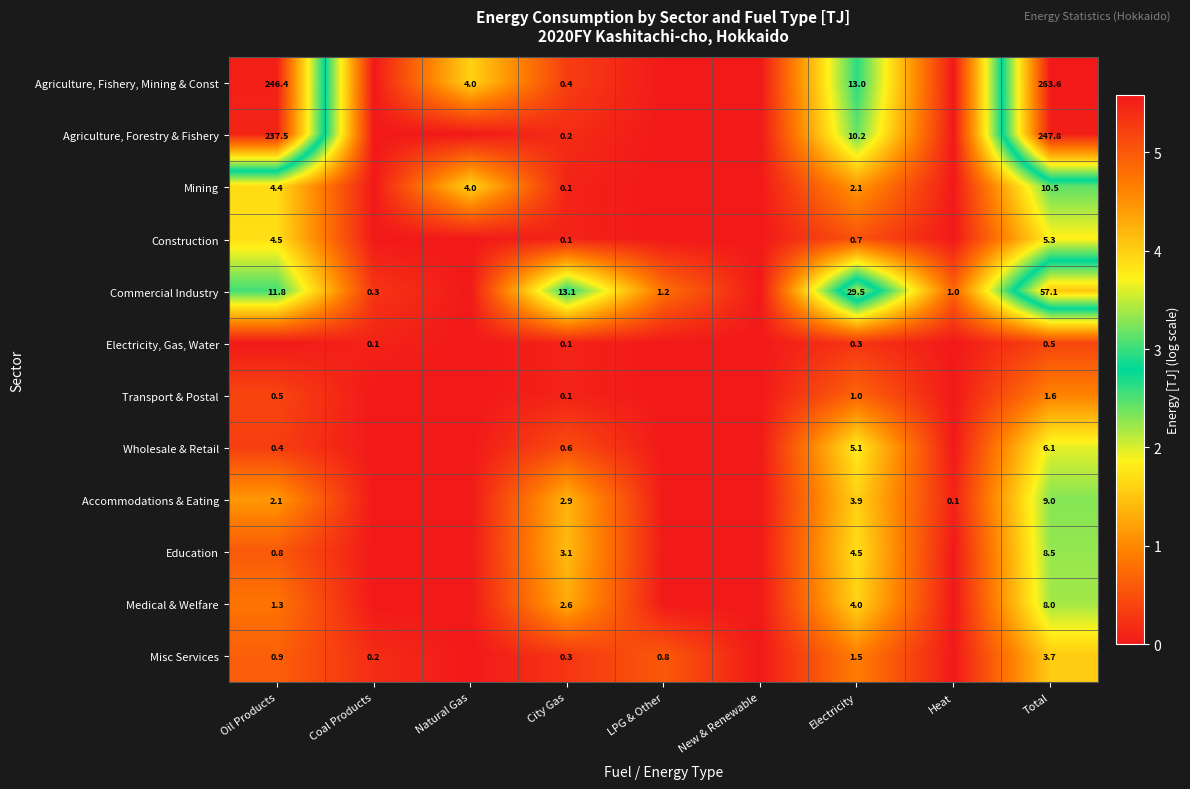

The value of Education at Electricity is 4.5. True or false?

True